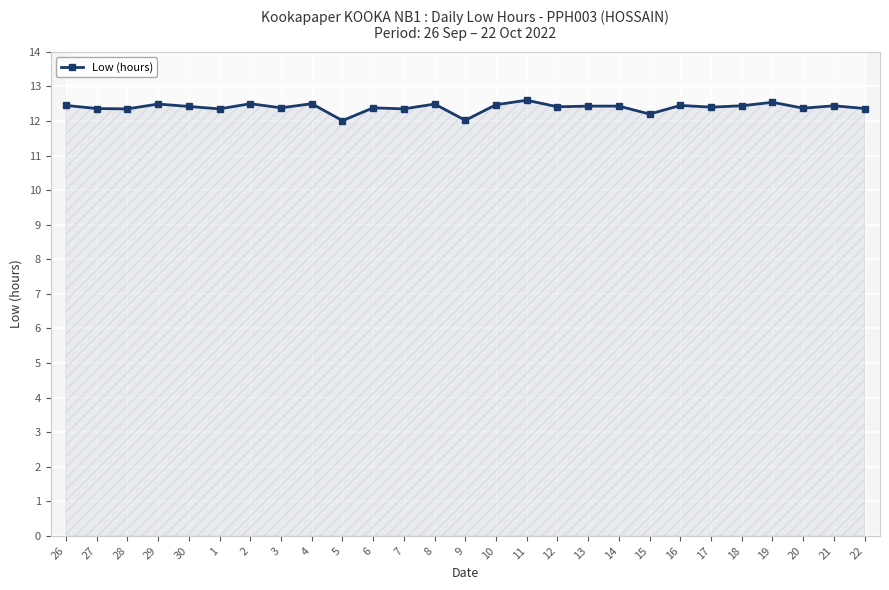

What is the label of the 2nd point from the right?

21